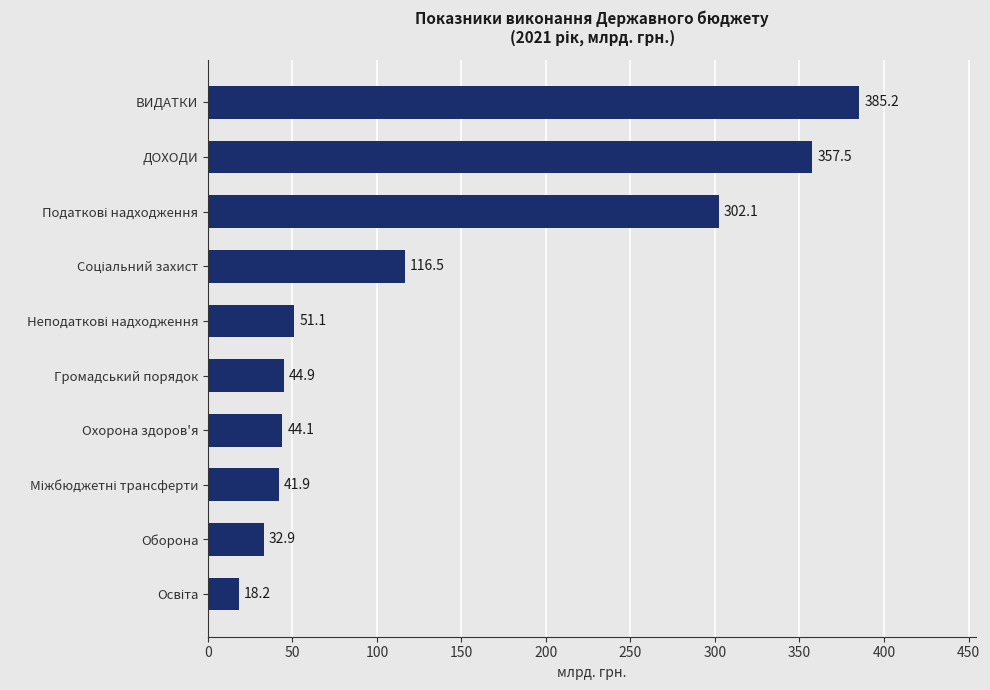

What is the minimum value shown in the chart?

18.2